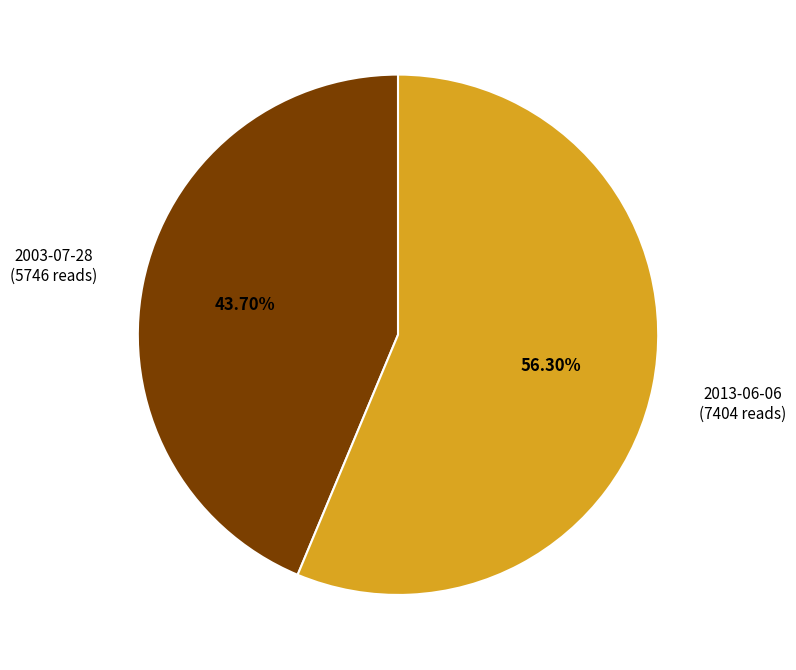

To the nearest percent, what is the difference between the largest and smallest slice percentages?

13%